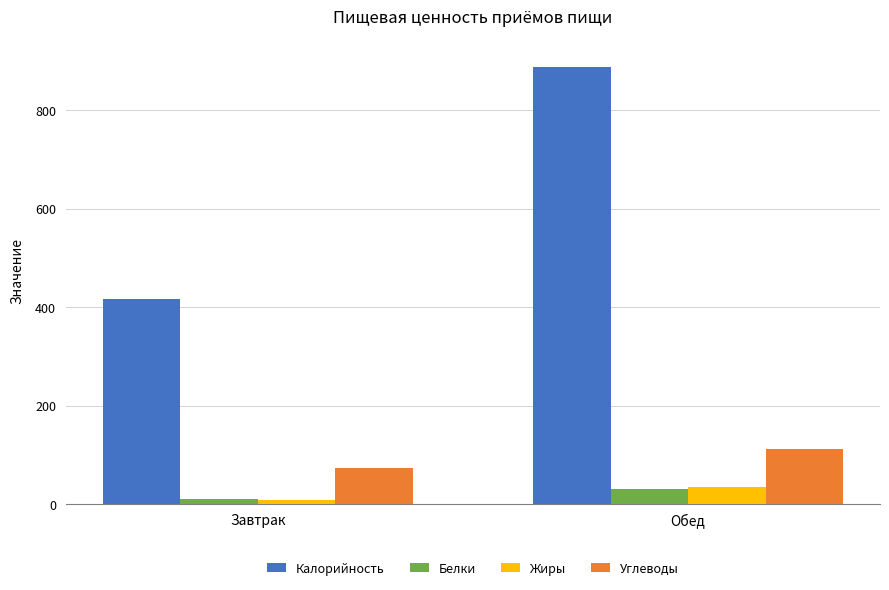

Which series has the largest range (max minus min)?

Калорийность